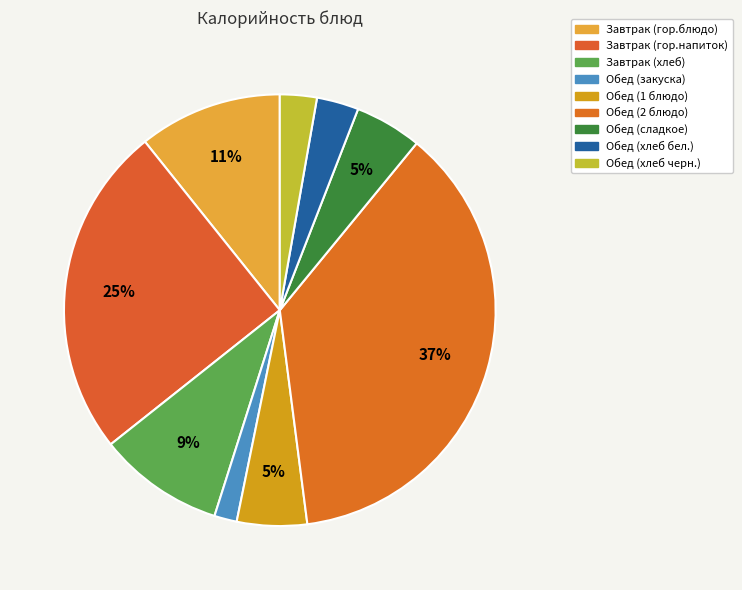

Does Завтрак (хлеб) represent more than half of the total?

No